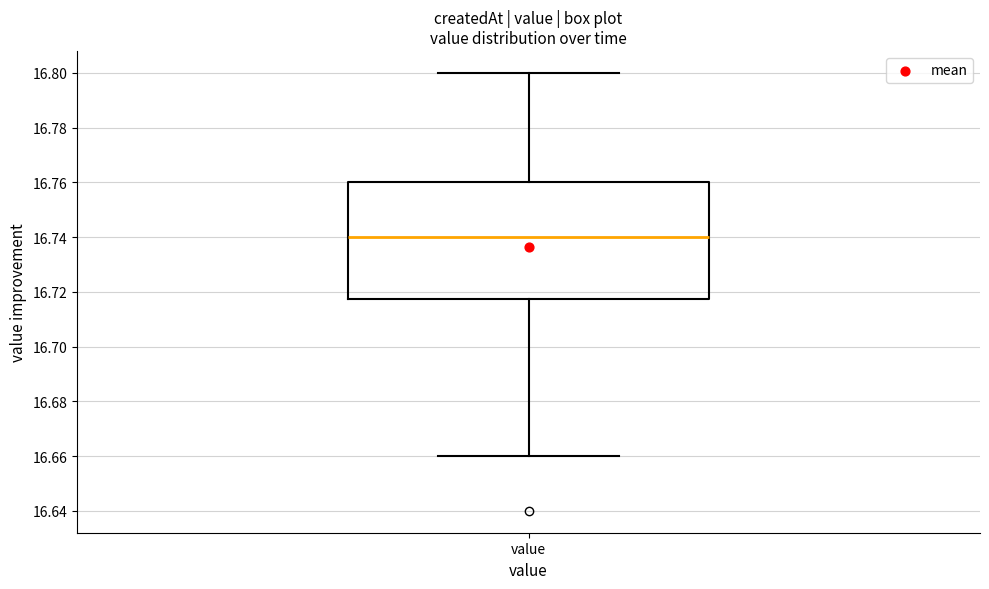

Transcribe this box plot: give where the median line is, the range the box spans, and where the two whiskers end, as read against the y-axis. The values are not printed on the chart, so give them approximately, as read against the axis.

median 16.740, box 16.718 to 16.760, whiskers 16.660 to 16.800